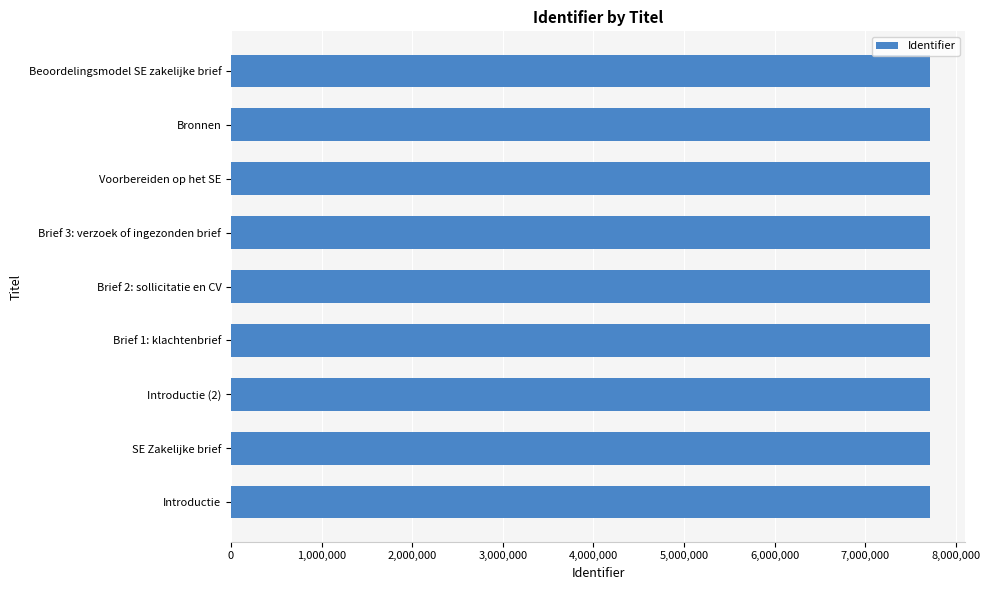

What is the ratio of the value at Brief 2: sollicitatie en CV to the value at Introductie (2)?

1.0